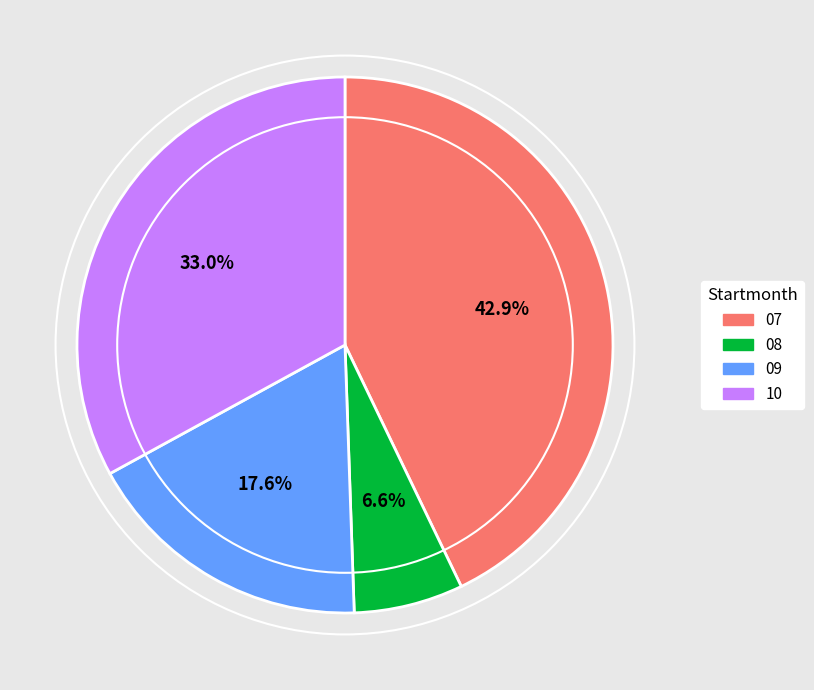

Does any single category account for the majority?

No